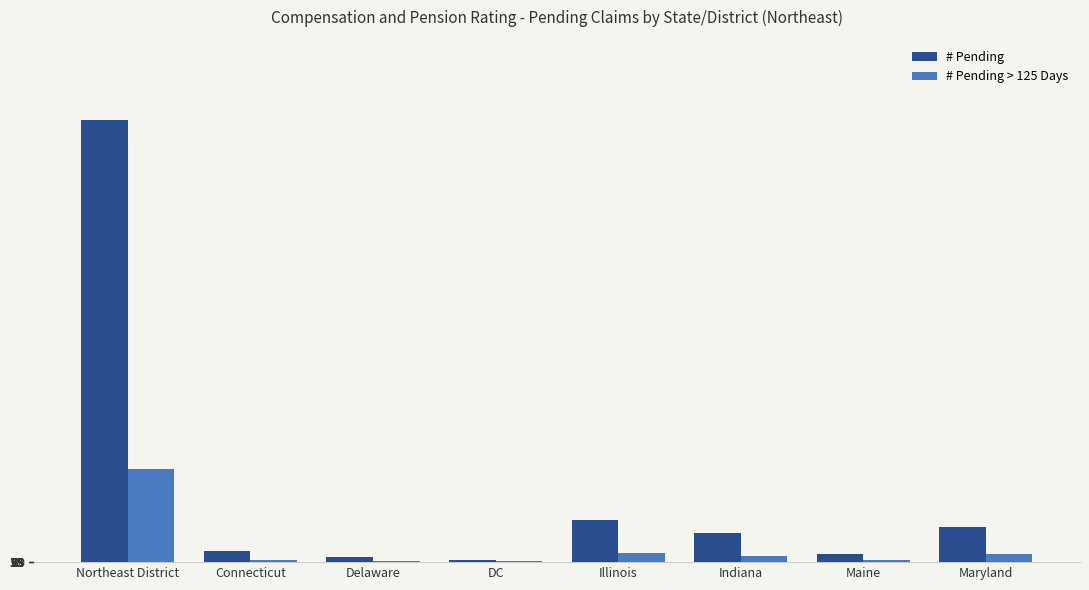

Which category has the highest value in the # Pending > 125 Days series?

Northeast District